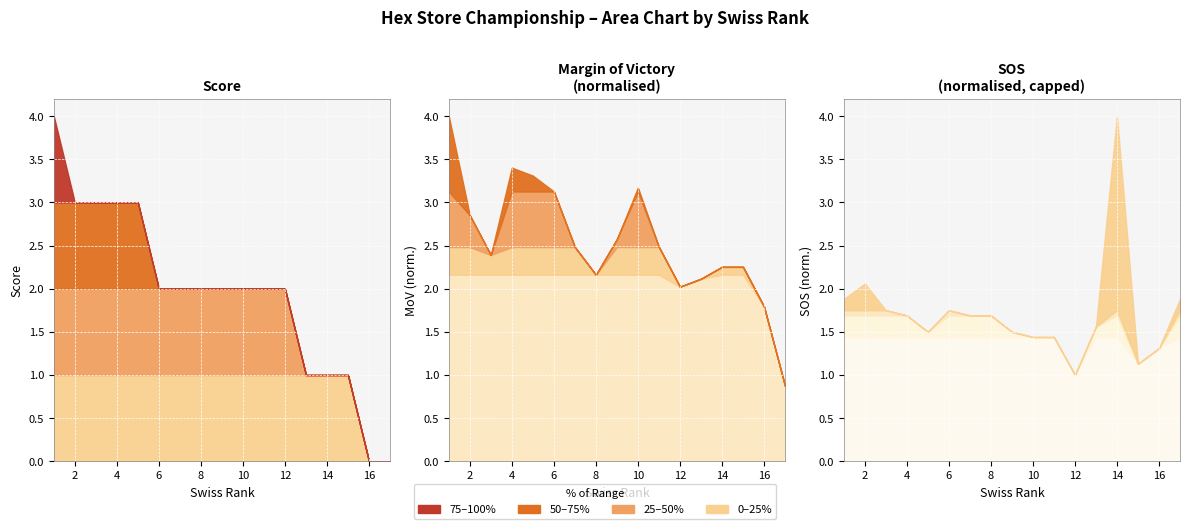

Where is the first local minimum for mov?

3